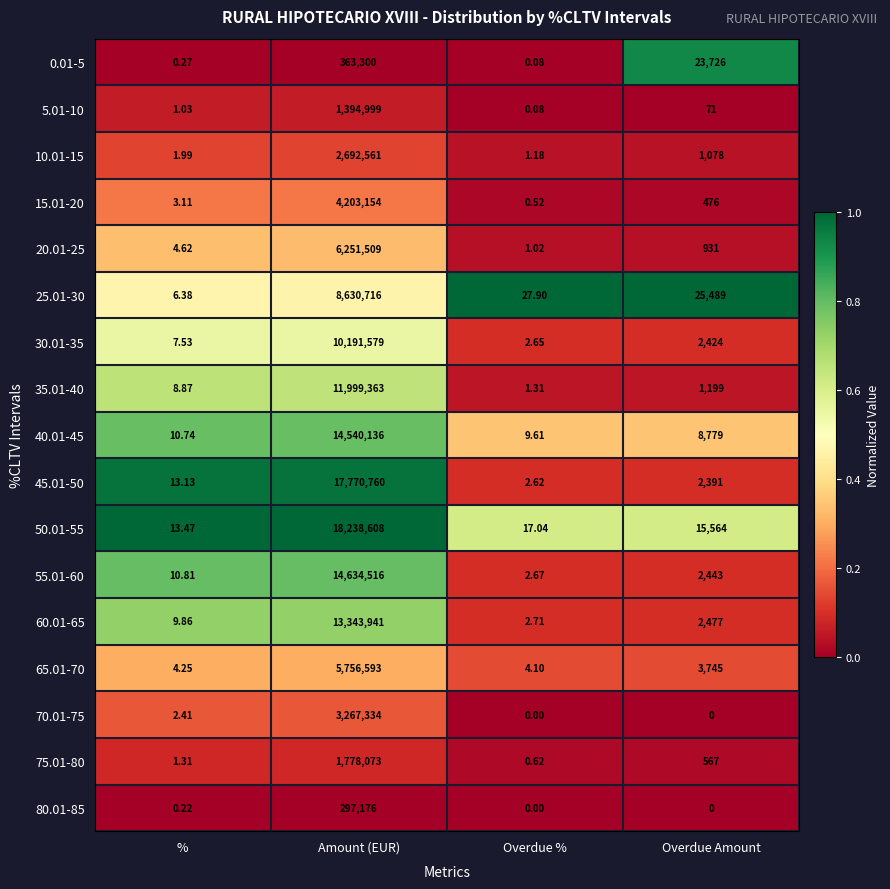

At which label is 0.01-5 closest to 181650?

Overdue Amount